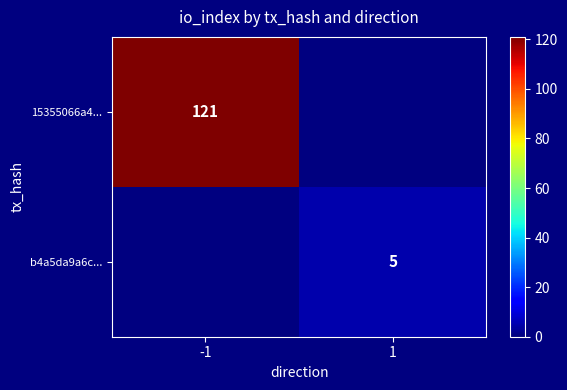

Is it true that b4a5da9a6c... equals 5 at 1?

True